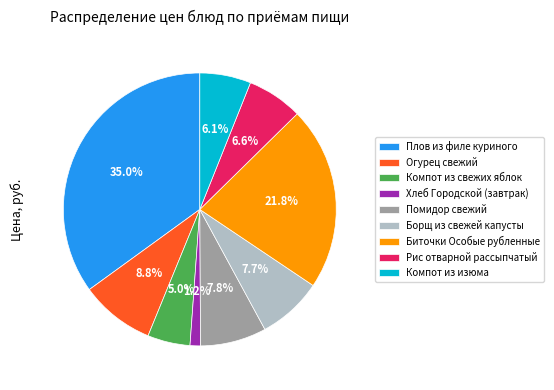

What is the largest slice in the pie chart?

Плов из филе куриного